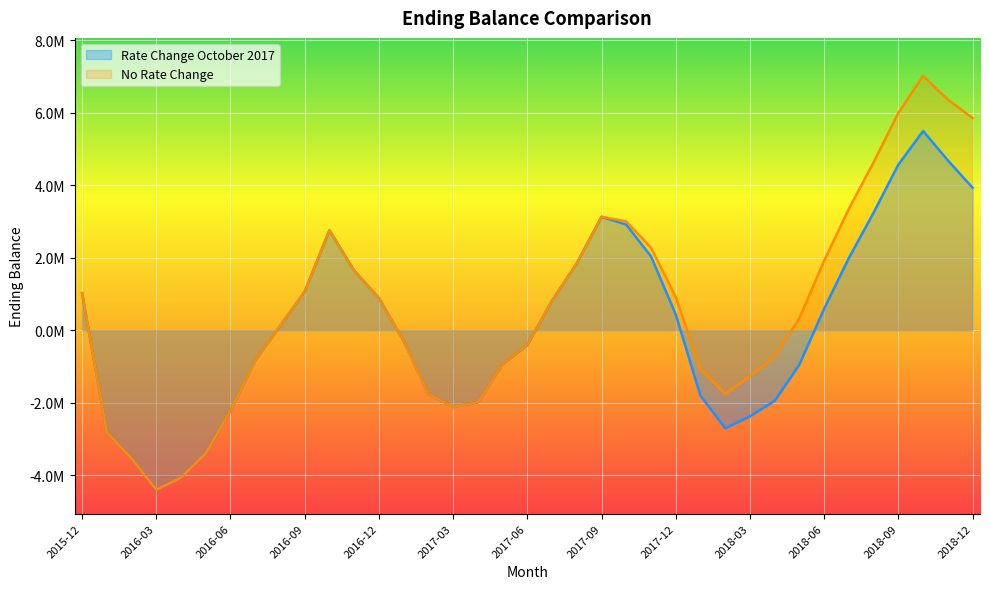

How many data points does each series have?

37